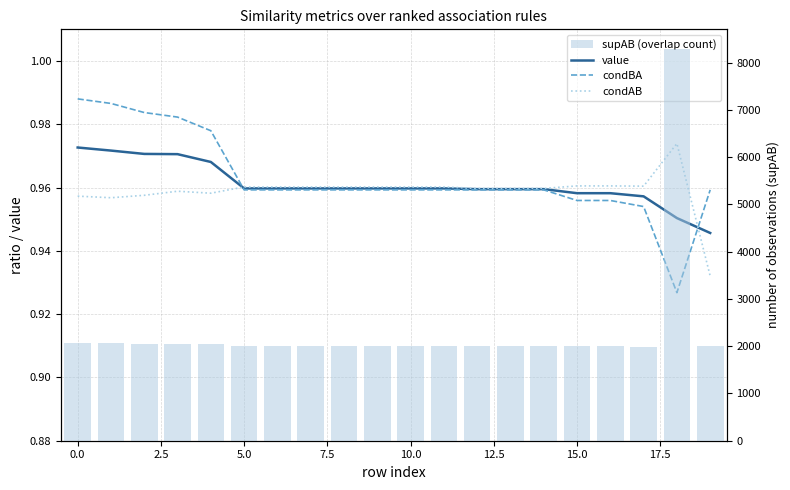

True or false: supAB (overlap count) has a value of 2002.0 at 15.0.

True